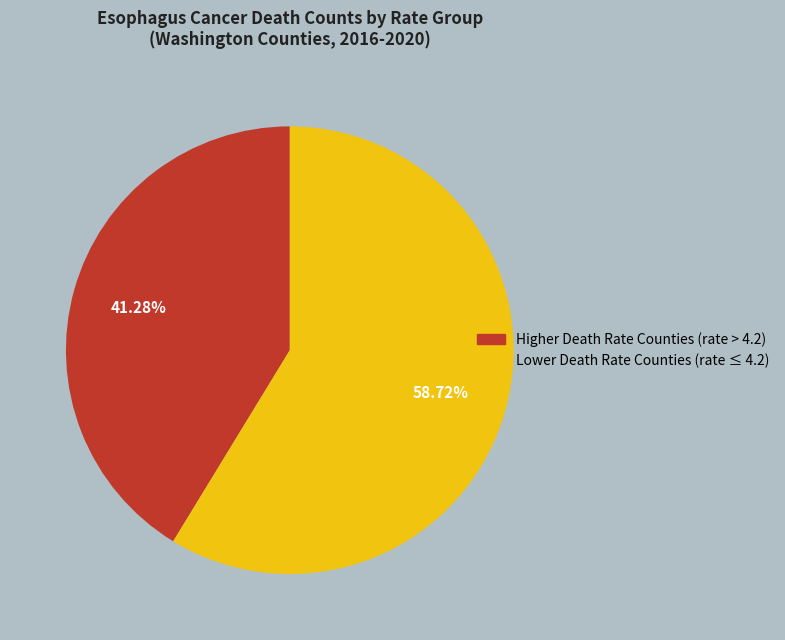

Does any single category account for the majority?

Yes